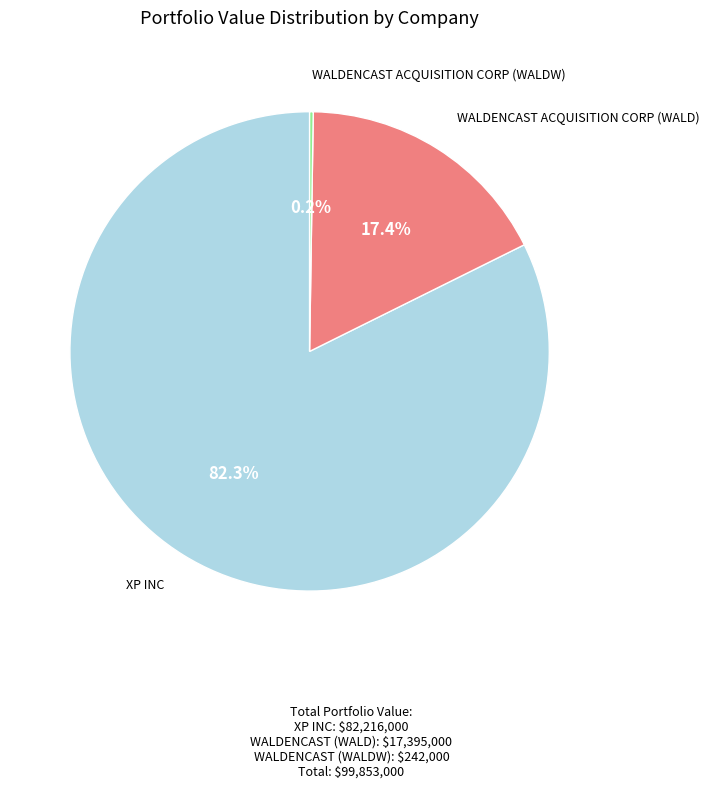

To the nearest percent, what is the difference between the WALDENCAST ACQUISITION CORP (WALD) and XP INC slice percentages?

65%